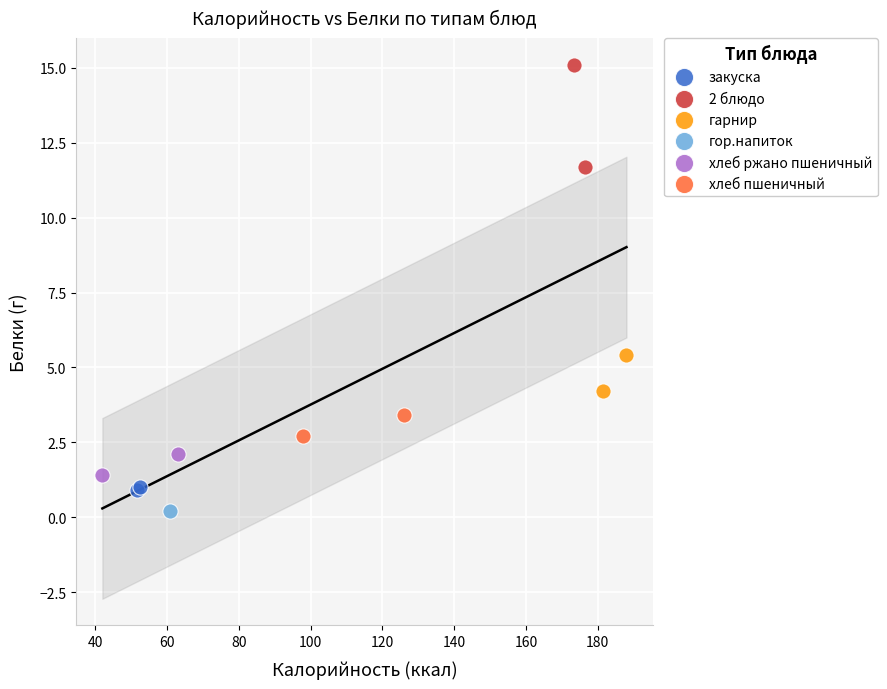

Which series contains the highest Y value?

2 блюдо